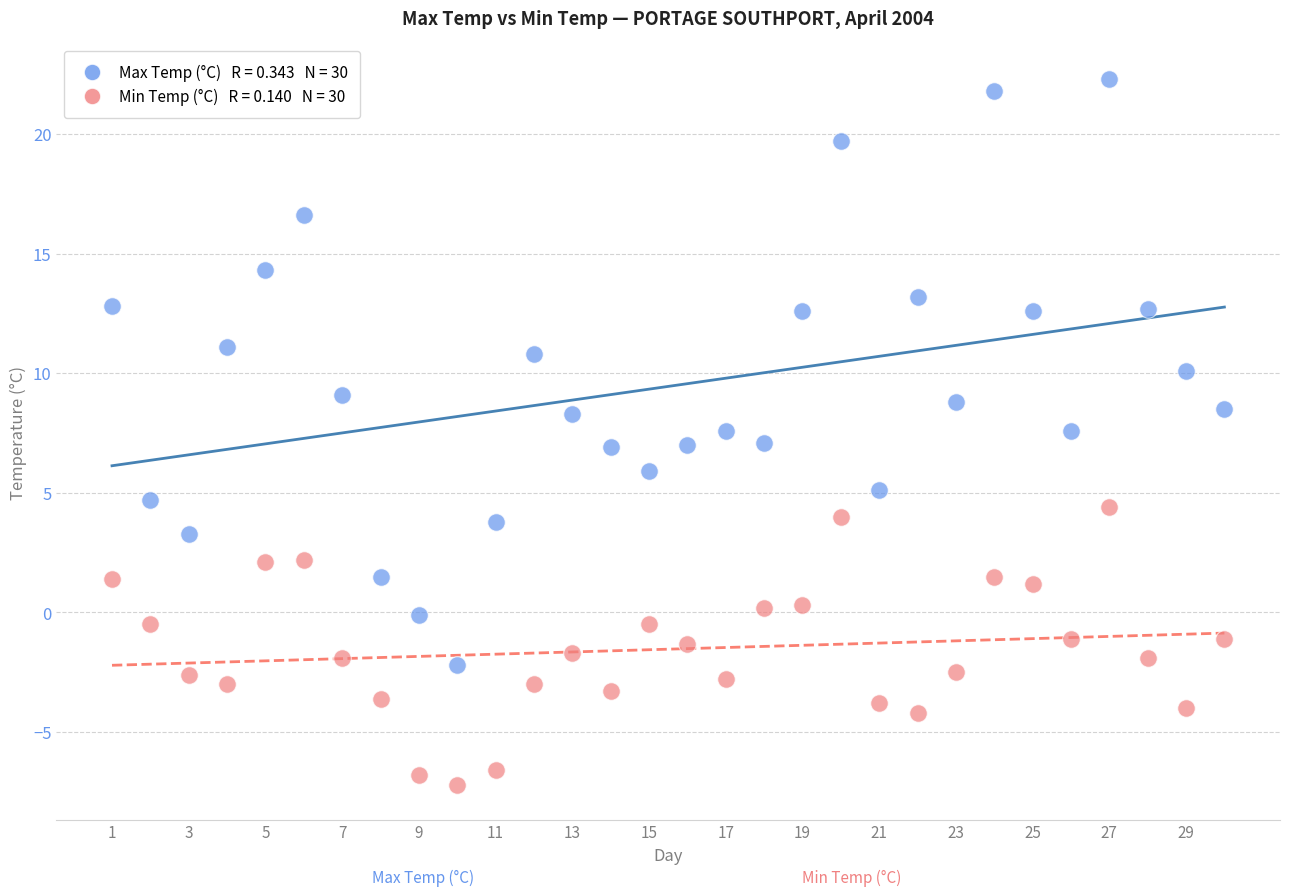

Across all data points, what is the range of Y values (max minus min)?

29.5